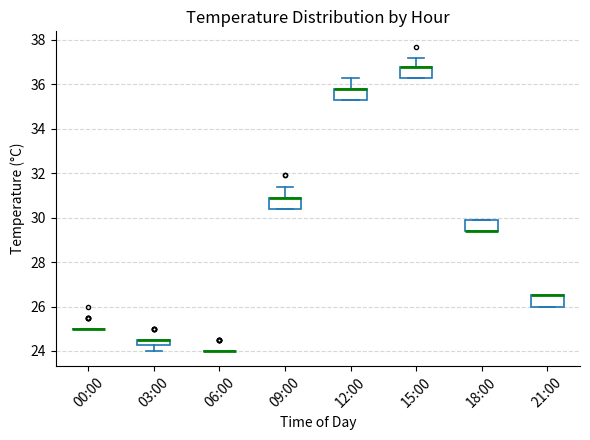

Where is the lower edge of the box for 21:00 on the y-axis? The values are not printed on the chart, so give them approximately, as read against the axis.

26.0